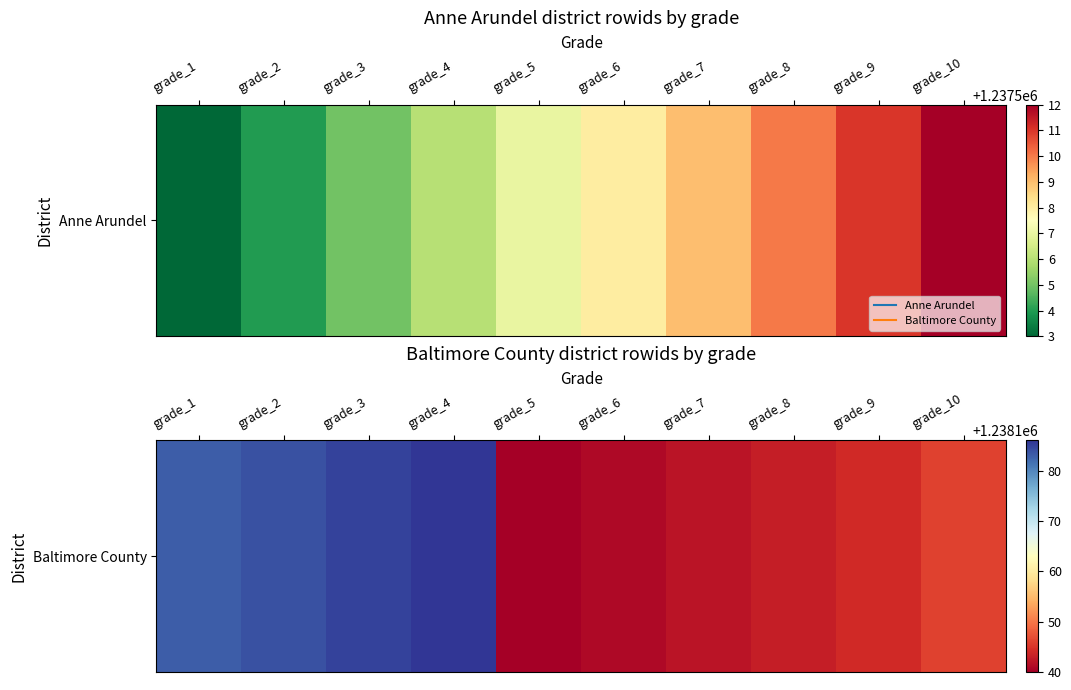

The chart shows a value of 1659042 at grade_7. True or false?

False